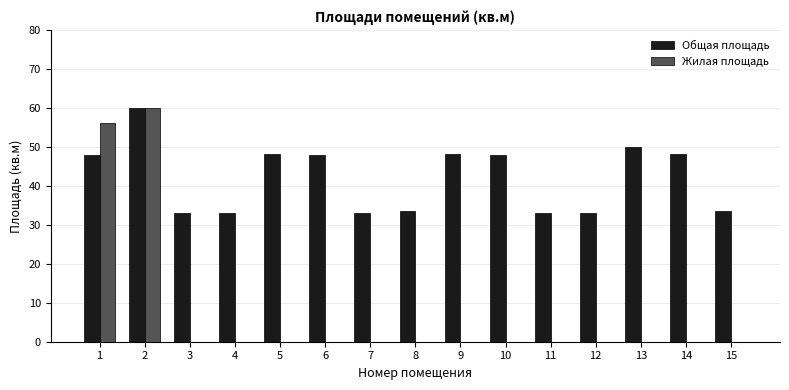

Between 2 and 4, which series saw the biggest shift?

Жилая площадь